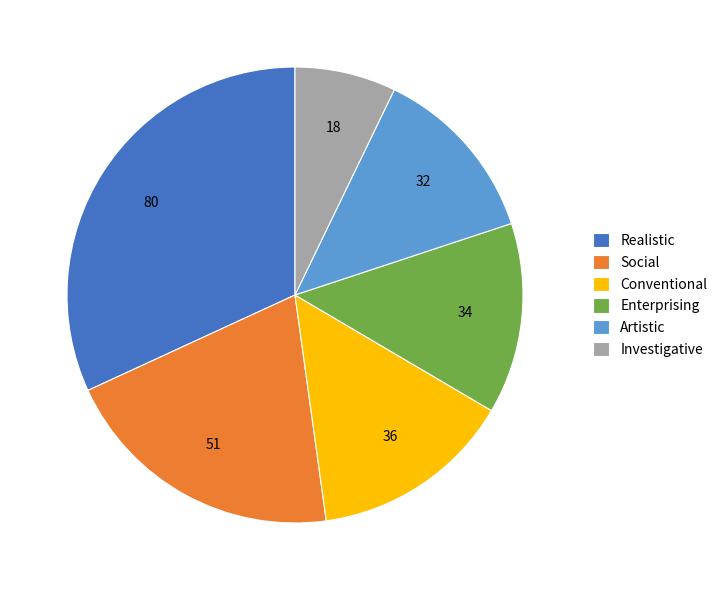

What is the ratio of the value at Realistic to the value at Artistic?

2.5